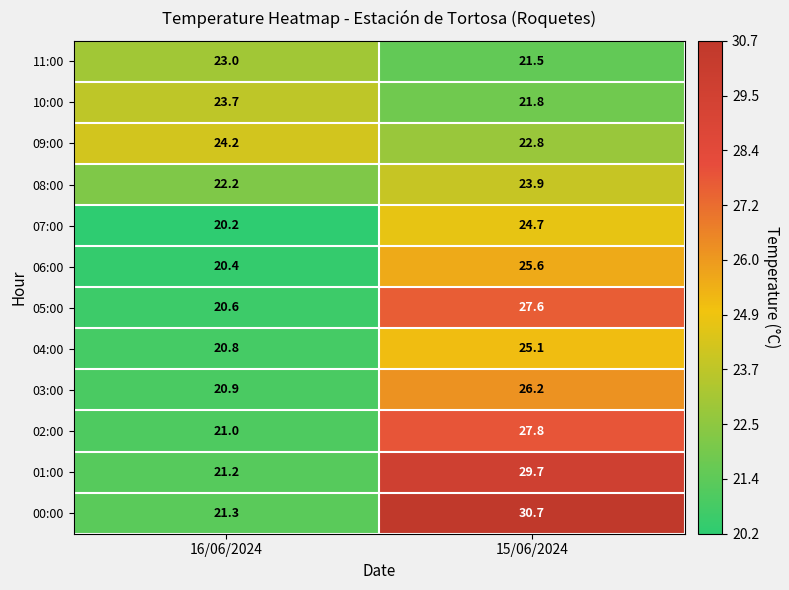

At which category is the sum across all series the highest?

15/06/2024